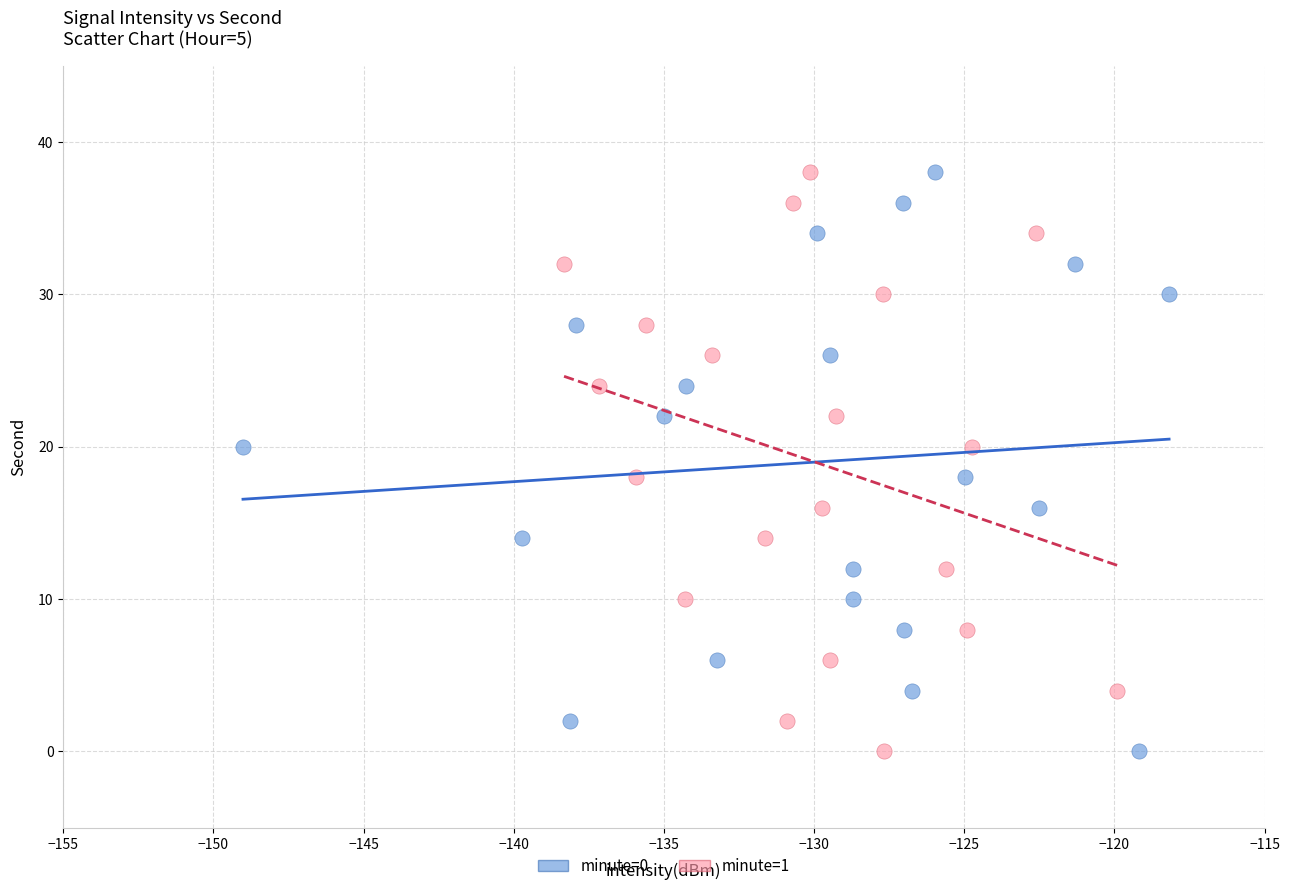

What are all the series names shown in the legend?

minute=0, minute=1